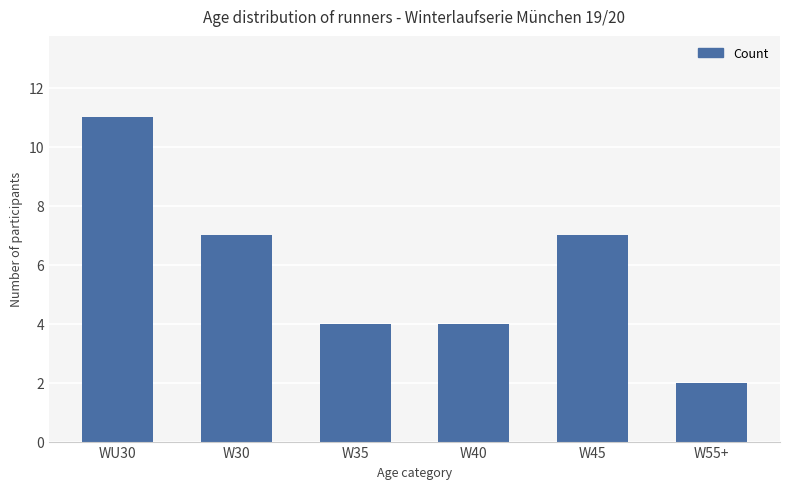

Read the value at W45.

7